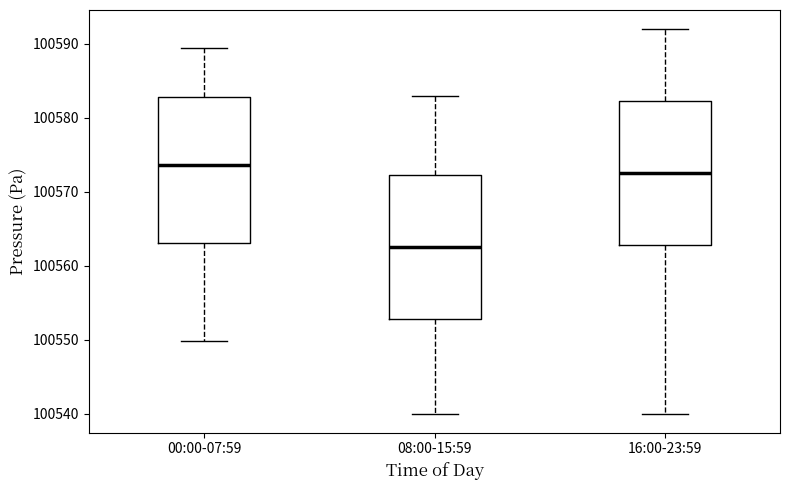

Where is the upper edge of the box for 16:00-23:59 on the y-axis? The values are not printed on the chart, so give them approximately, as read against the axis.

100582